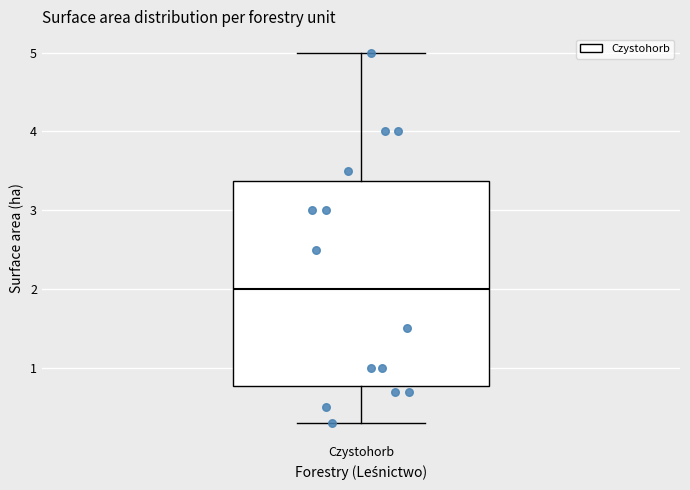

Transcribe this box plot: give where the median line is, the range the box spans, and where the two whiskers end, as read against the y-axis. The values are not printed on the chart, so give them approximately, as read against the axis.

median 2.0, box 0.8 to 3.4, whiskers 0.3 to 5.0